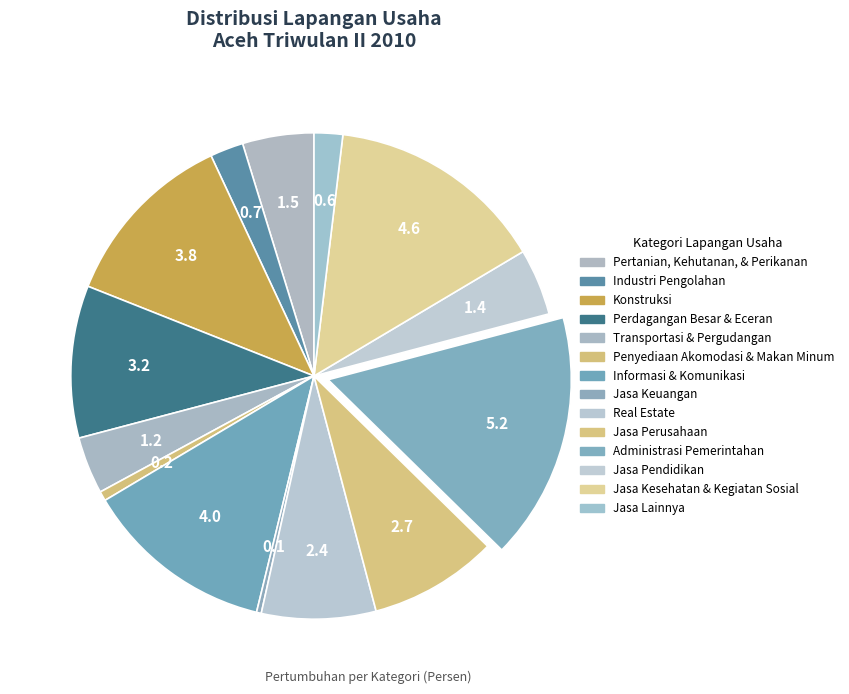

To the nearest percent, what portion does Penyediaan Akomodasi & Makan Minum represent?

1%